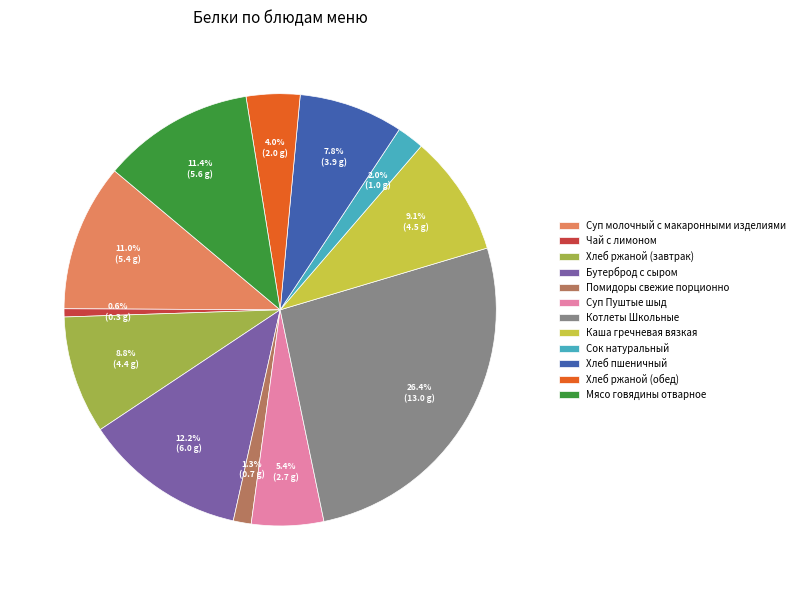

Which category has the biggest portion of the pie?

Котлеты Школьные